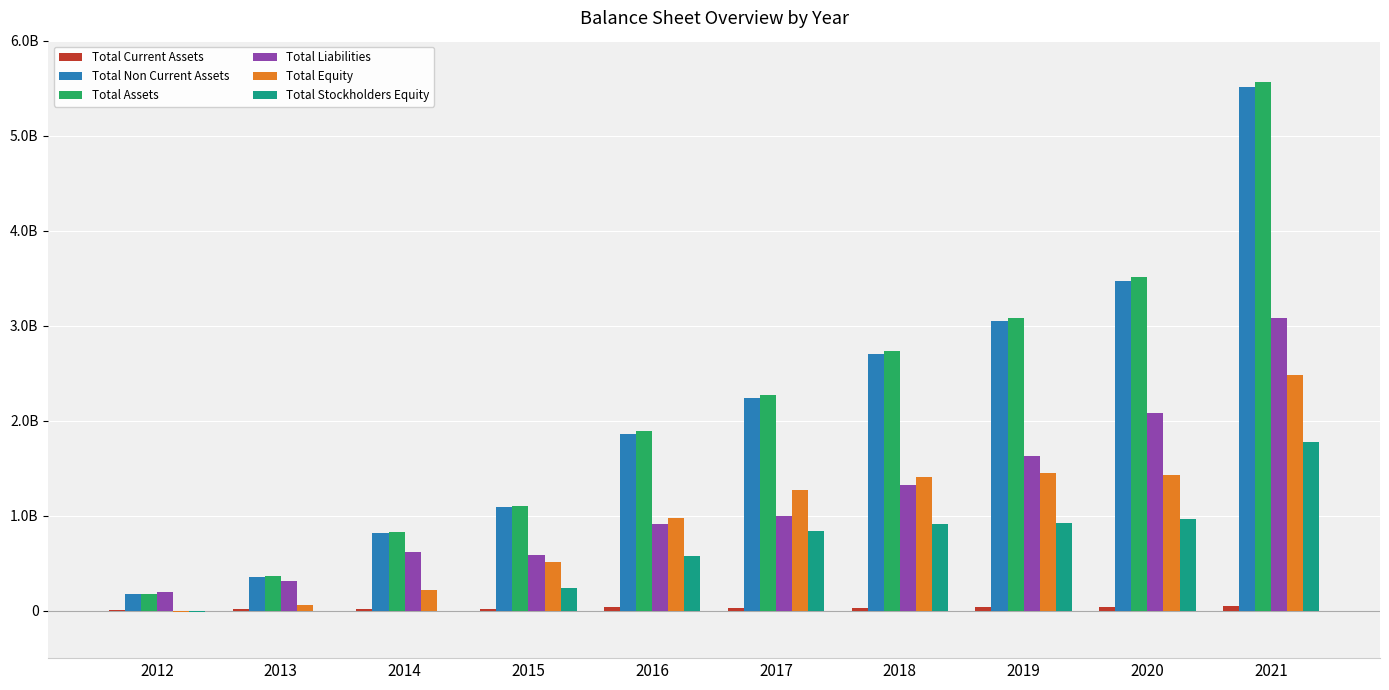

Are the bars grouped side by side (vs. stacked)?

Yes